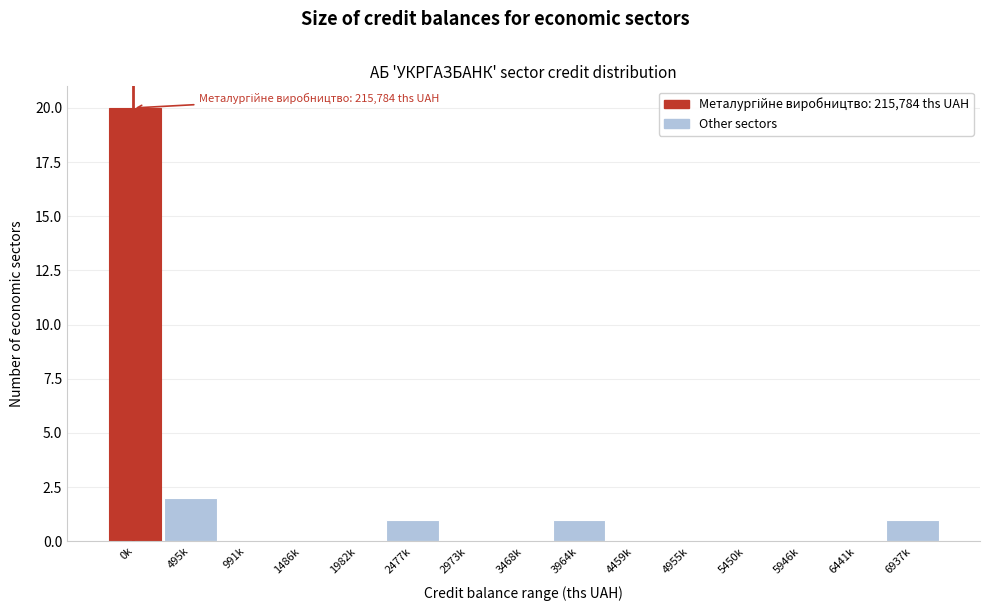

Reading left to right, list all the values displayed in this chart.

0k=20	495k=2	991k=0	1486k=0	1982k=0	2477k=1	2973k=0	3468k=0	3964k=1	4459k=0	4955k=0	5450k=0	5946k=0	6441k=0	6937k=1